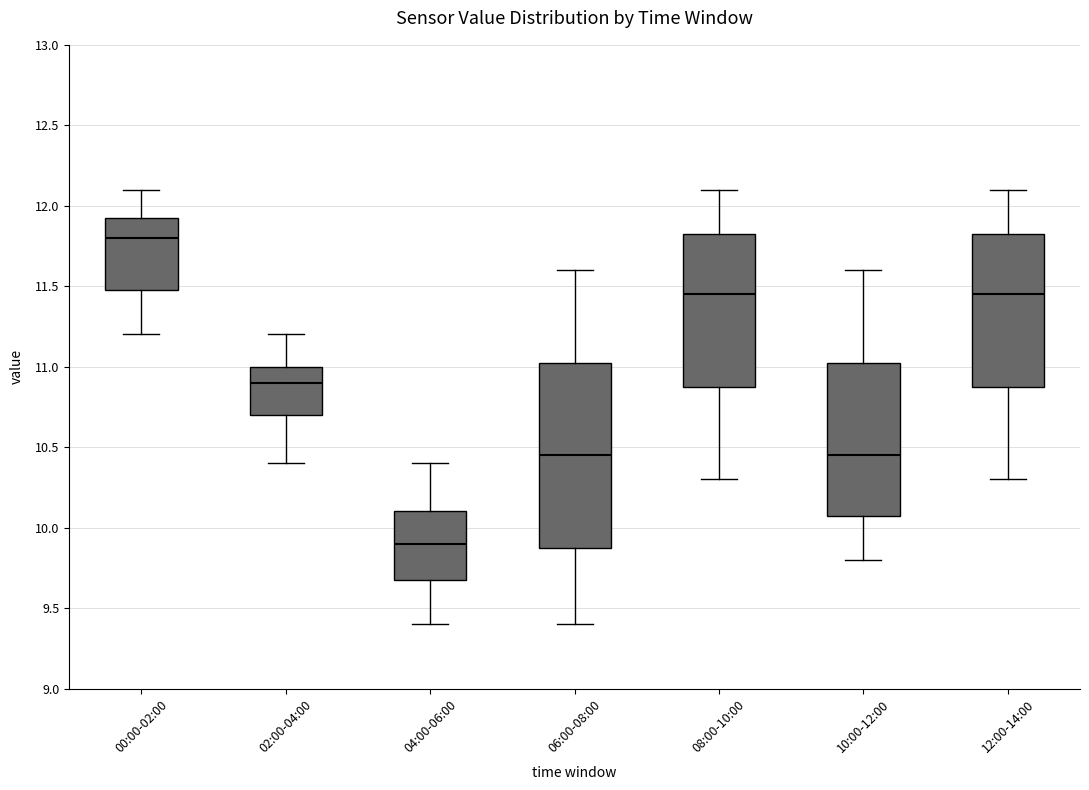

Reading left to right, read every box against the y-axis: the position of its median line, the range the box covers, and the ends of its whiskers. The values are not printed on the chart, so give them approximately, as read against the axis.

00:00-02:00: median 11.80, box 11.50 to 11.95, whiskers 11.20 to 12.10
02:00-04:00: median 10.90, box 10.70 to 11.00, whiskers 10.40 to 11.20
04:00-06:00: median 9.90, box 9.70 to 10.10, whiskers 9.40 to 10.40
06:00-08:00: median 10.45, box 9.90 to 11.05, whiskers 9.40 to 11.60
08:00-10:00: median 11.45, box 10.90 to 11.85, whiskers 10.30 to 12.10
10:00-12:00: median 10.45, box 10.10 to 11.05, whiskers 9.80 to 11.60
12:00-14:00: median 11.45, box 10.90 to 11.85, whiskers 10.30 to 12.10